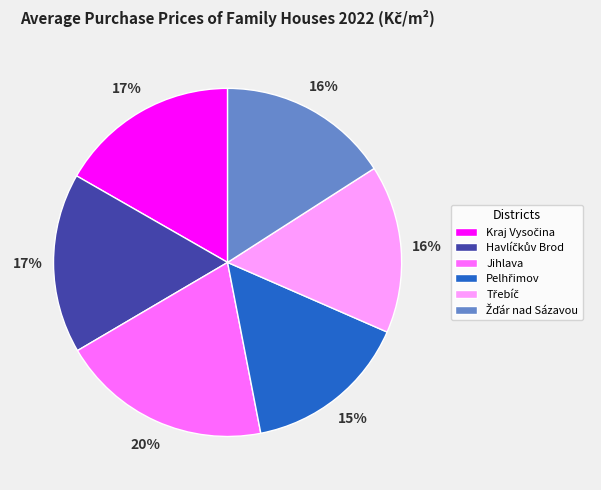

True or false: Jihlava accounts for 20% of the total.

True